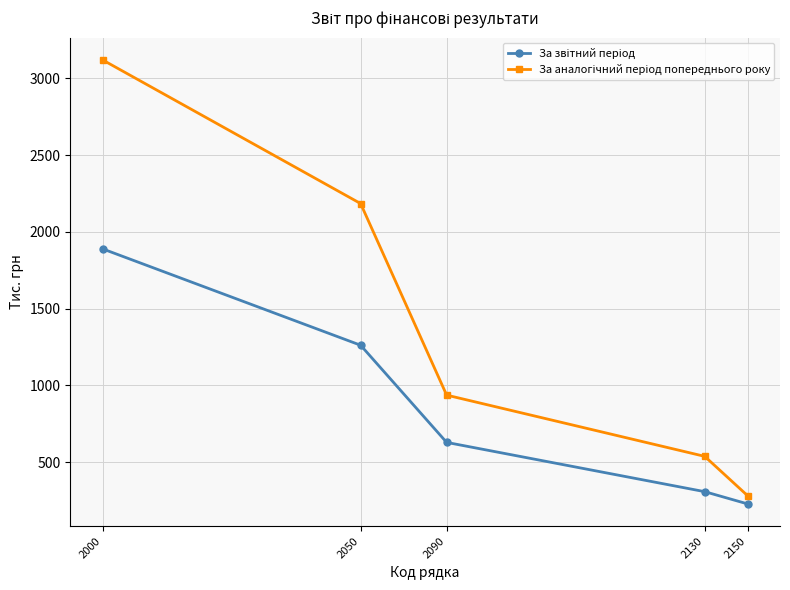

Which label corresponds to the smallest value in the chart?

2150